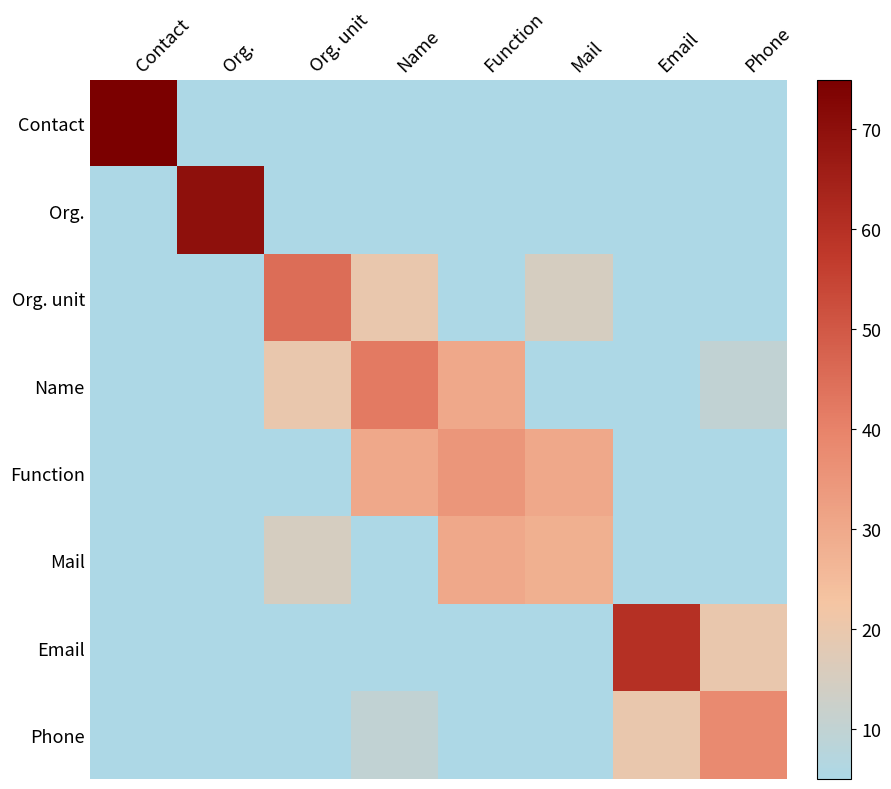

How many distinct data groups are displayed?

8